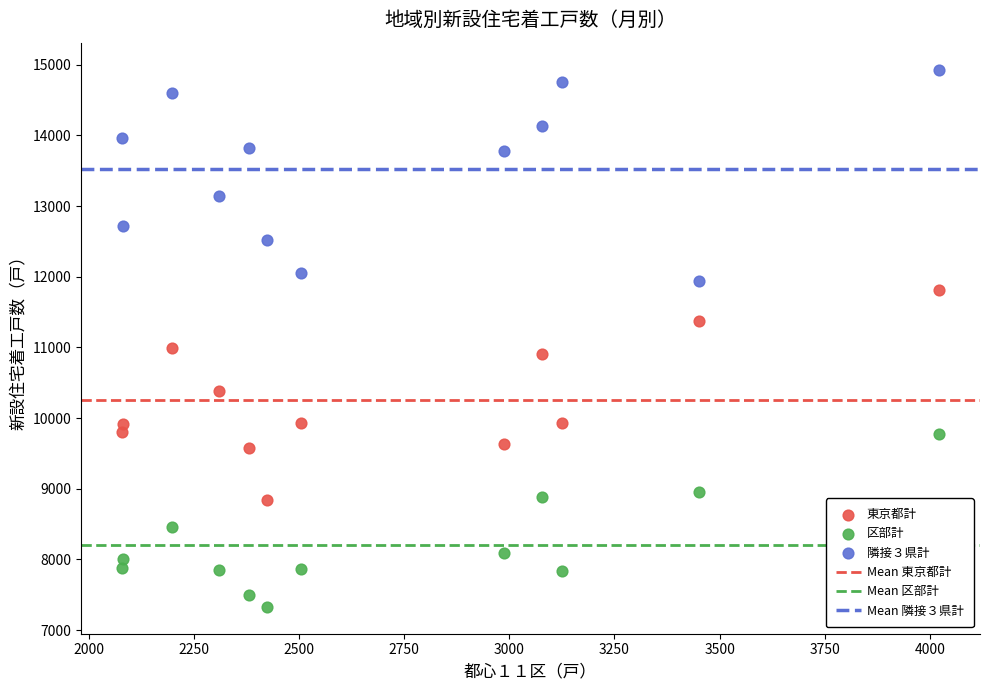

In the 区部計 series, what Y value is closest to 8549?

8456